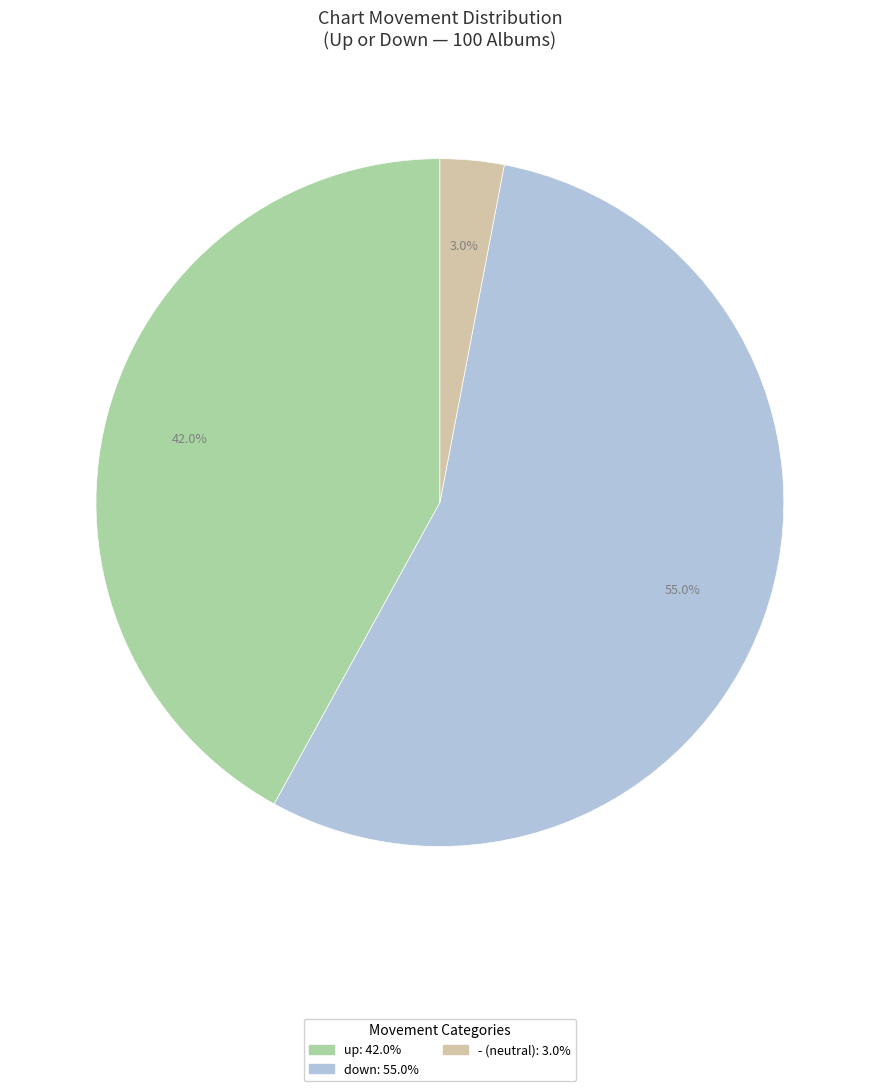

What percentage is the down slice, to the nearest percent?

55%